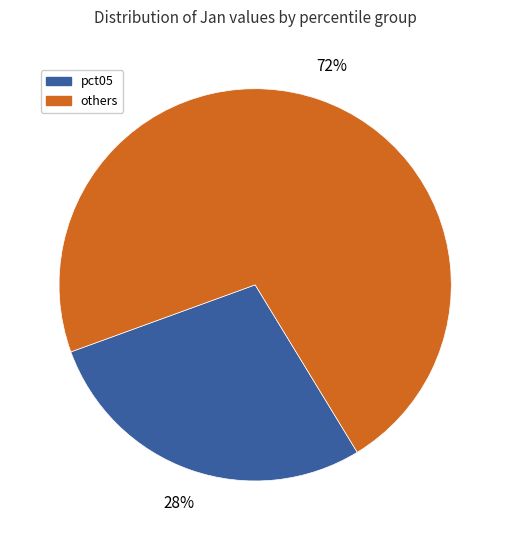

Is there a majority slice in this chart?

Yes